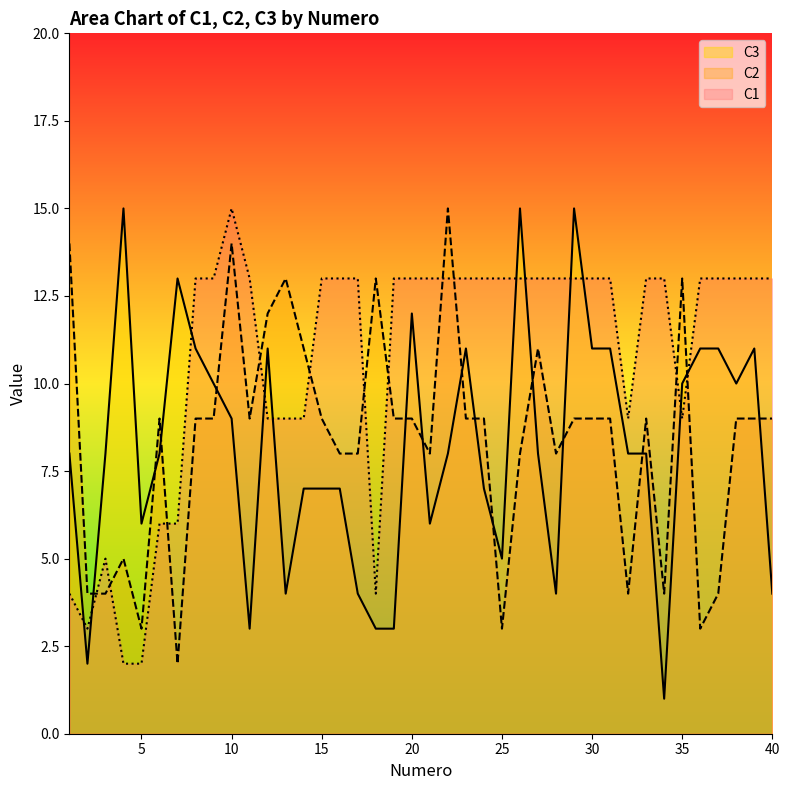

The C2 series shows 7 at 1. True or false?

False